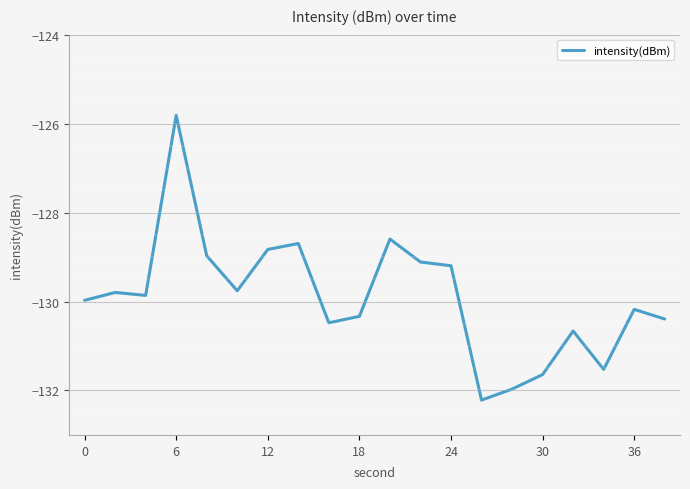

What is the difference between the maximum and minimum values?

6.4